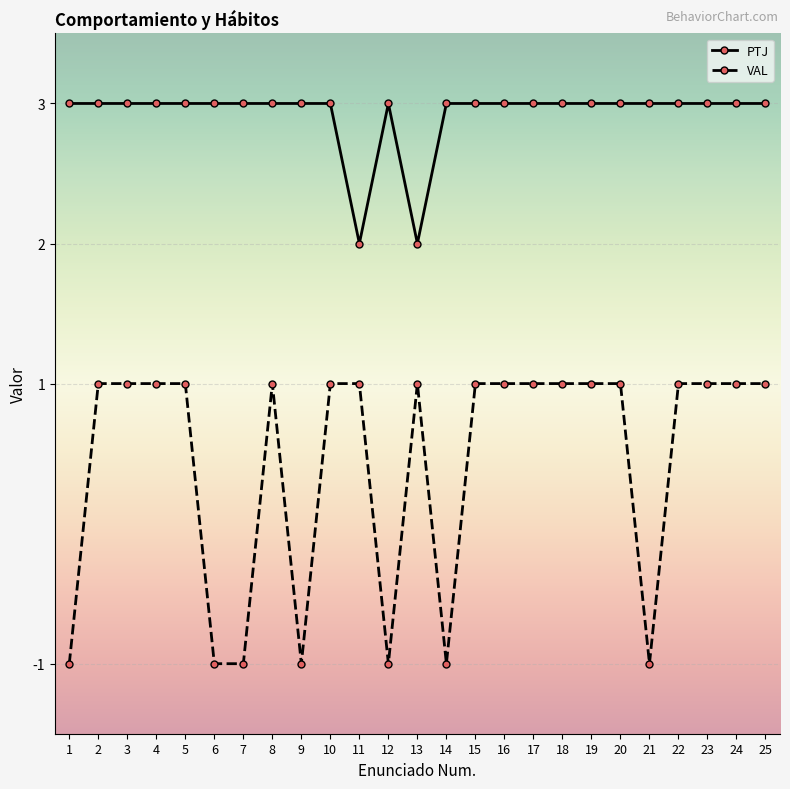

What is the maximum value for PTJ?

3